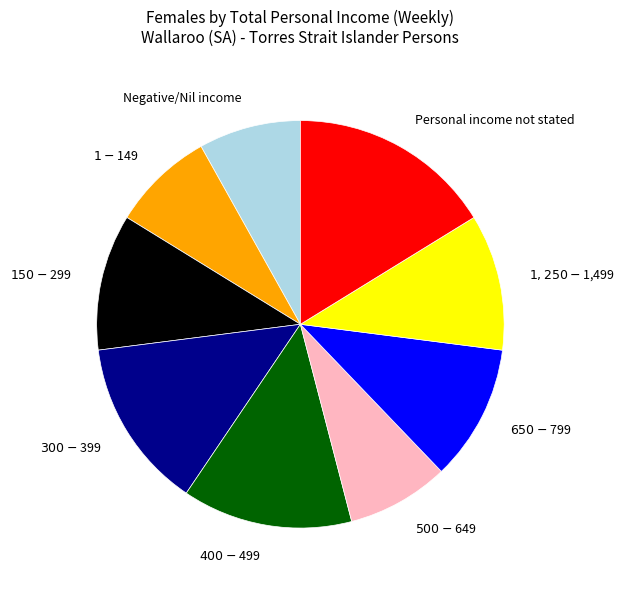

Does any single category account for the majority?

No